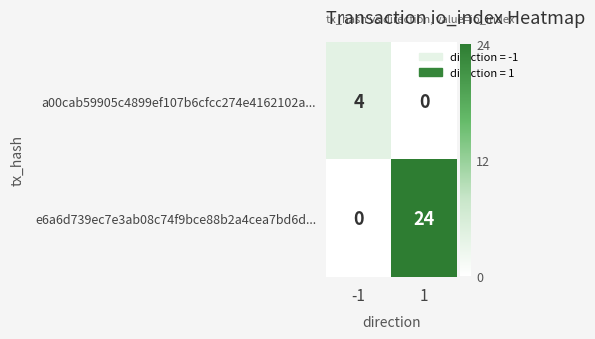

Reading right to left, list all the values displayed in this chart.

a00cab59905c4899ef107b6cfcc274e4162102a...: 1=0	-1=4
e6a6d739ec7e3ab08c74f9bce88b2a4cea7bd6d...: 1=24	-1=0